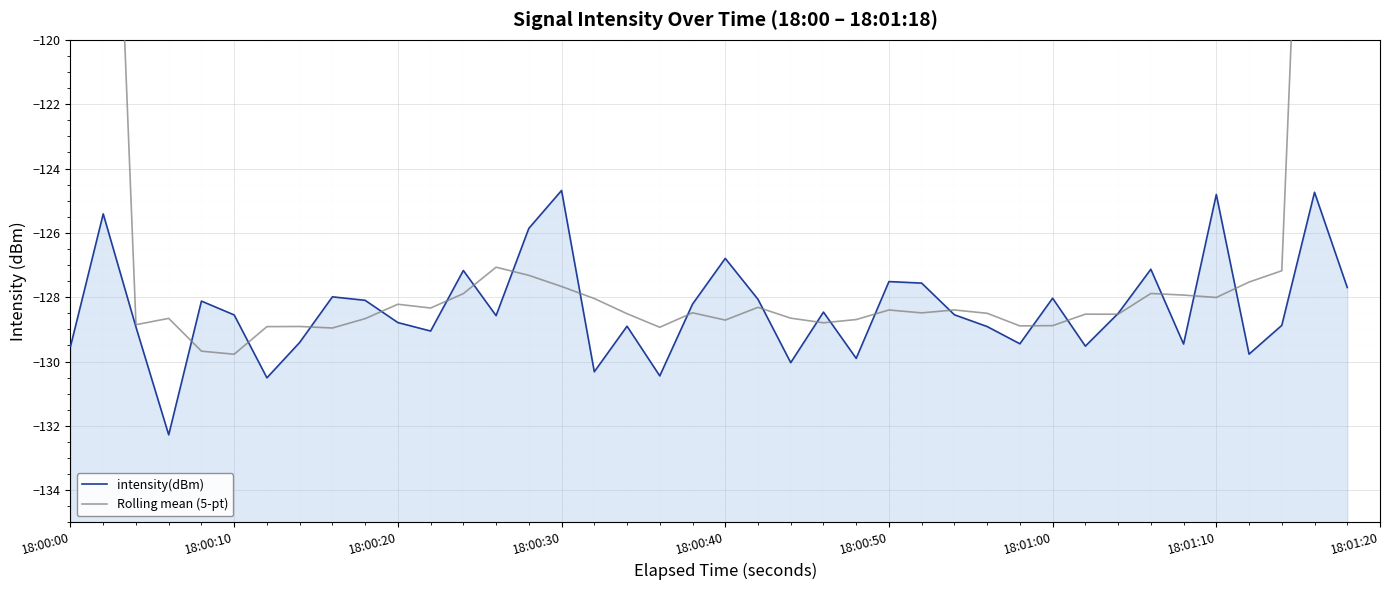

Which series has the largest range (max minus min)?

Rolling mean (5-pt)